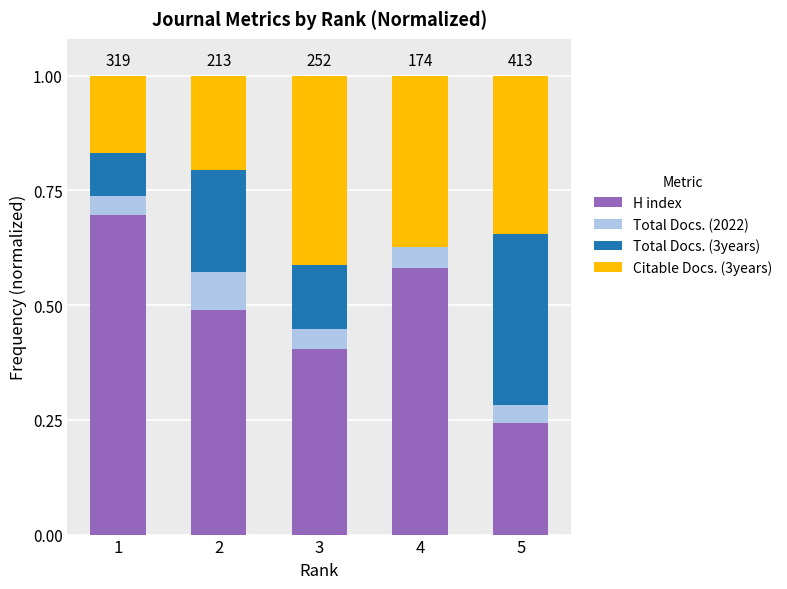

What is the total value across all series at 5?

1.0